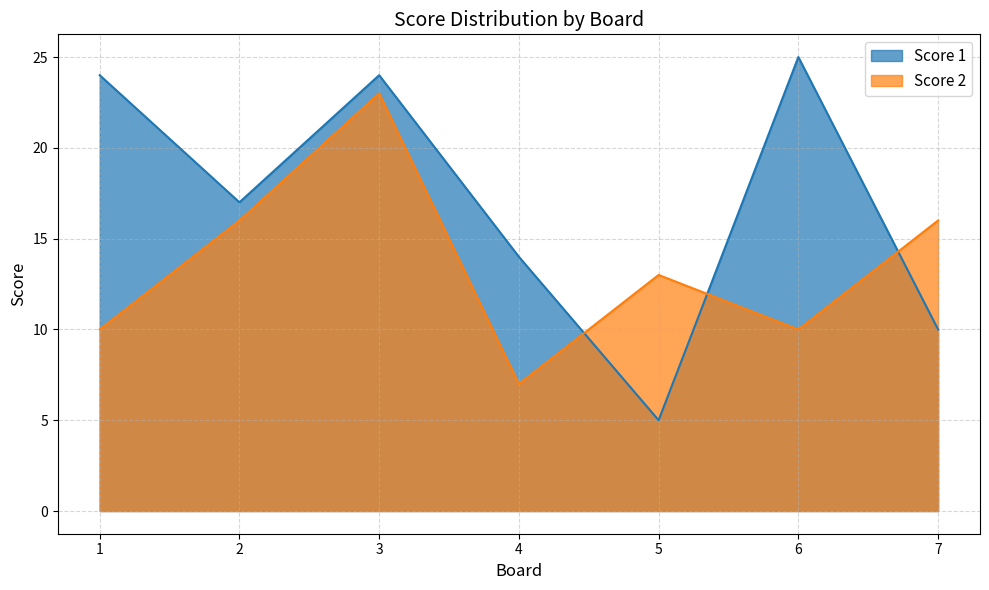

The Score 1 series shows 6 at 7. True or false?

False